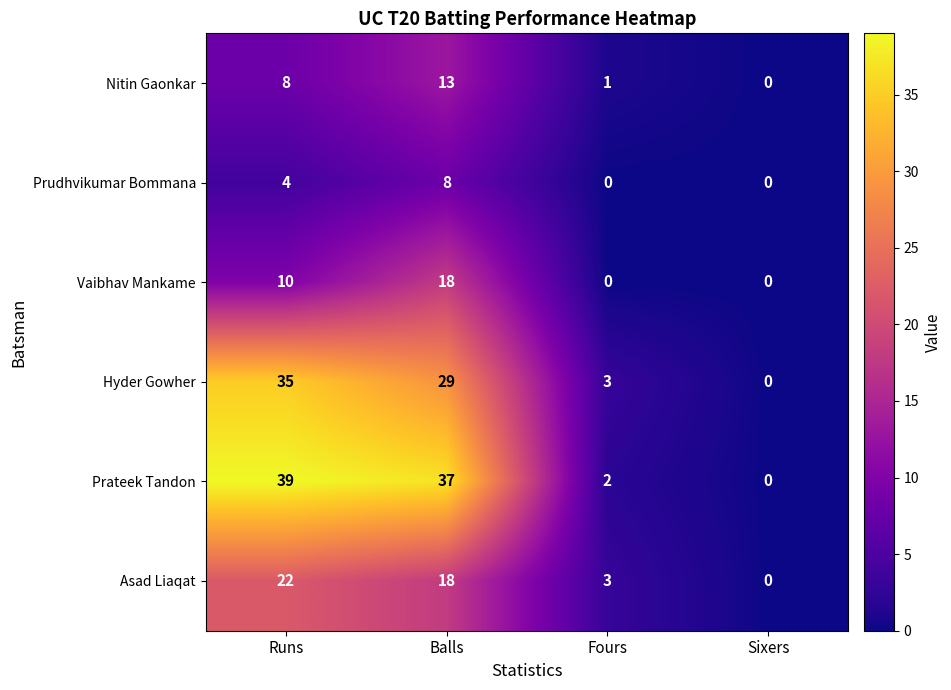

Reading right to left, extract all data points from this chart.

Nitin Gaonkar: 0	1	13	8
Prudhvikumar Bommana: 0	0	8	4
Vaibhav Mankame: 0	0	18	10
Hyder Gowher: 0	3	29	35
Prateek Tandon: 0	2	37	39
Asad Liaqat: 0	3	18	22